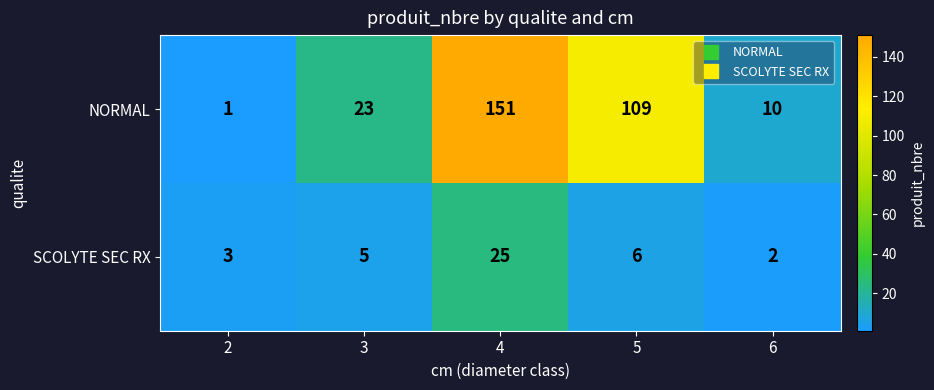

What is the smallest value displayed?

1